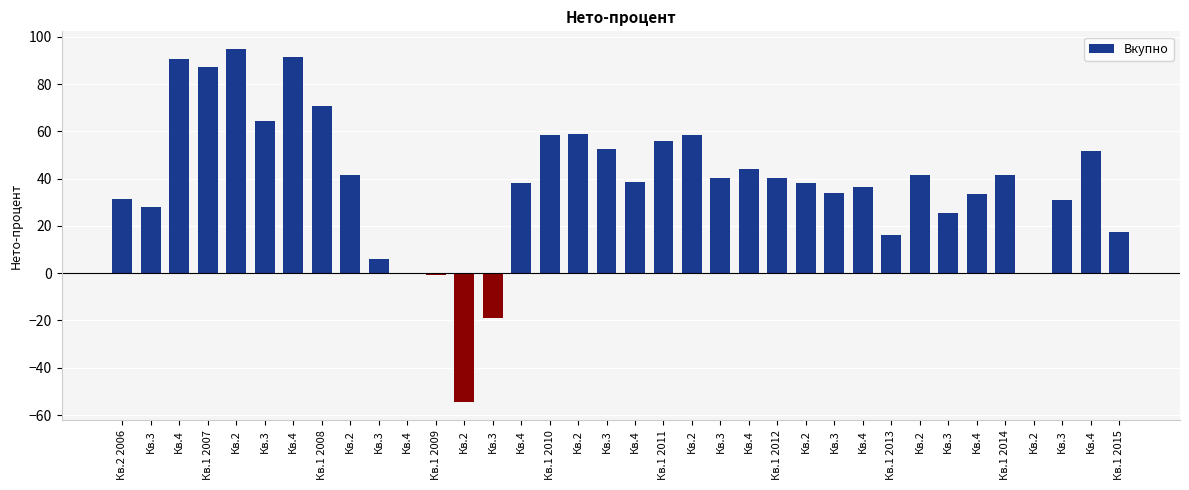

What is the maximum value shown in the chart?

94.9